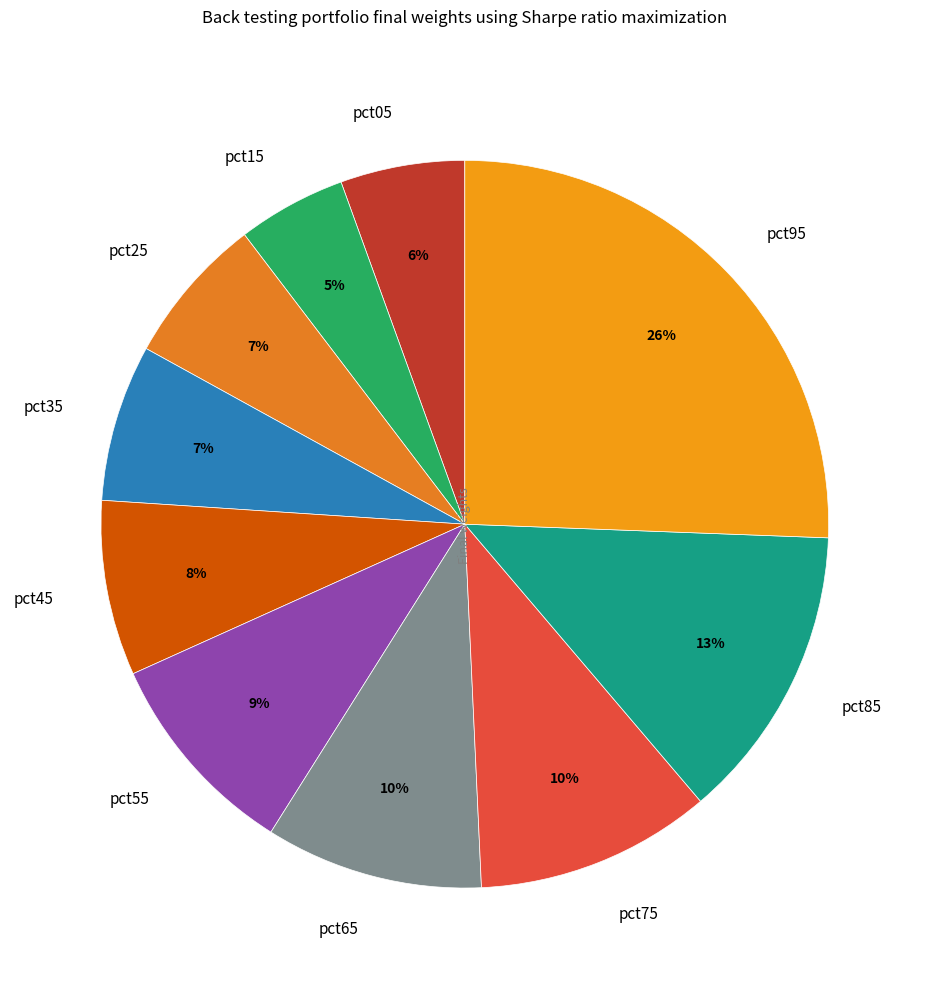

Is it true that pct35 is 7% of the pie?

True